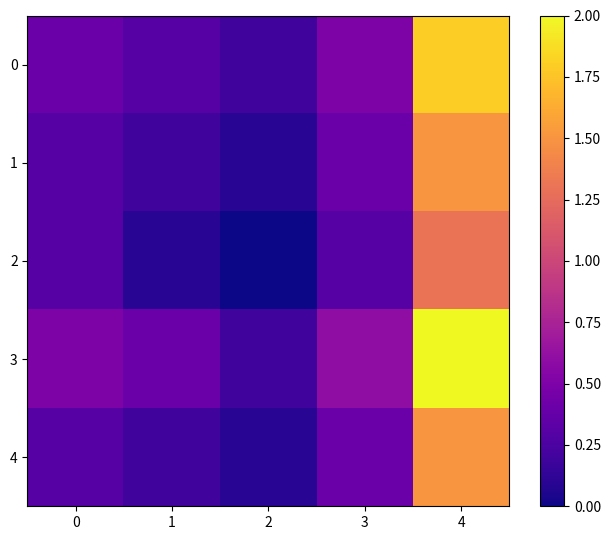

What is the total value across all series at 1?

1.2